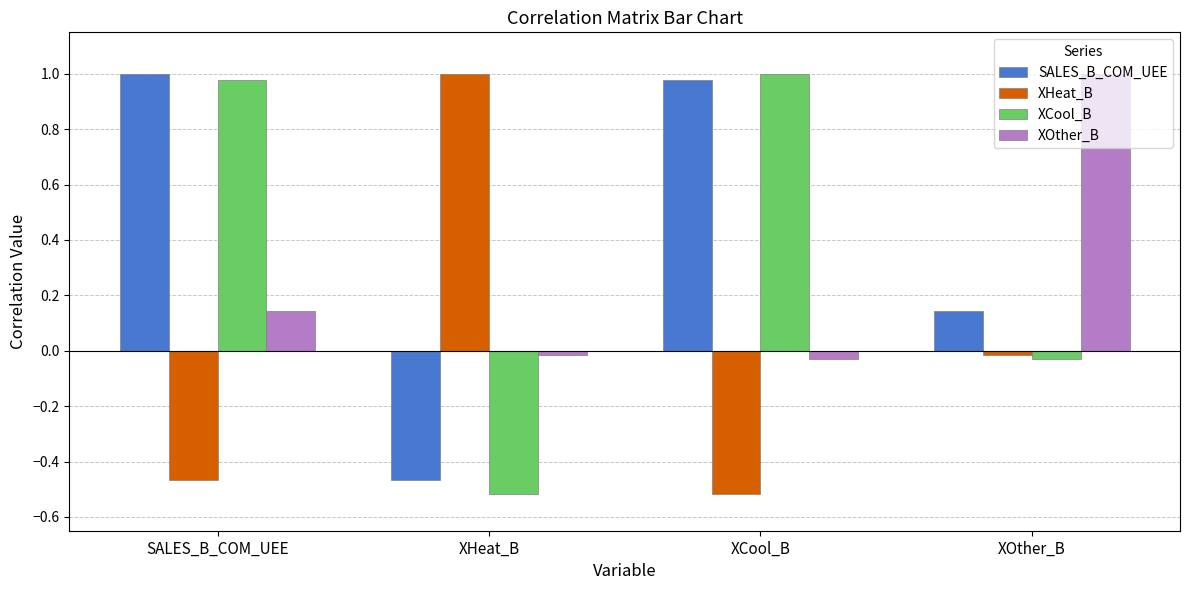

At XCool_B, list the series in order from largest to smallest.

XCool_B, SALES_B_COM_UEE, XOther_B, XHeat_B